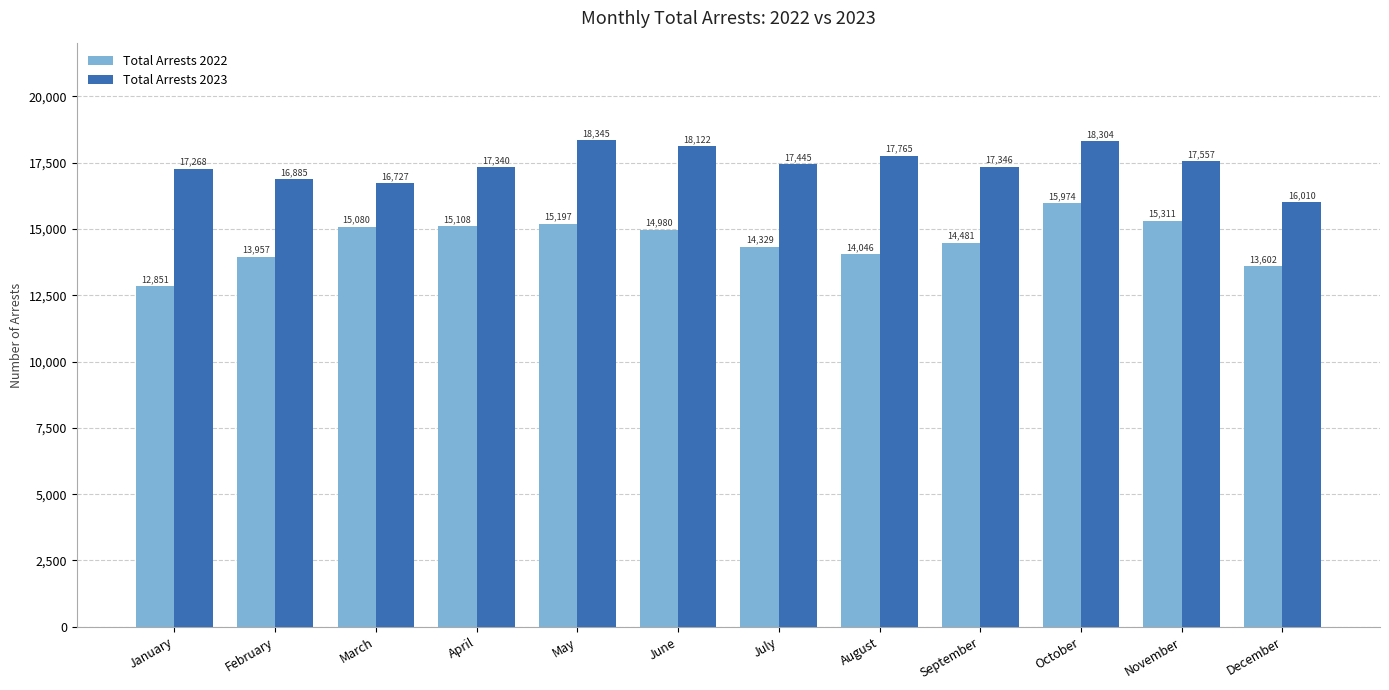

What is the minimum value for Total Arrests 2023?

16010